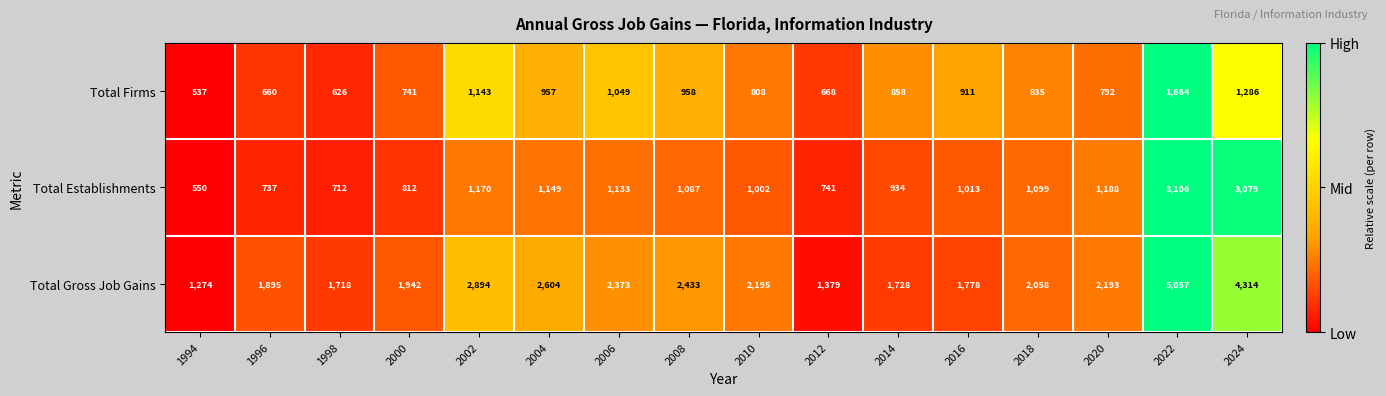

How many series are shown in this chart?

3